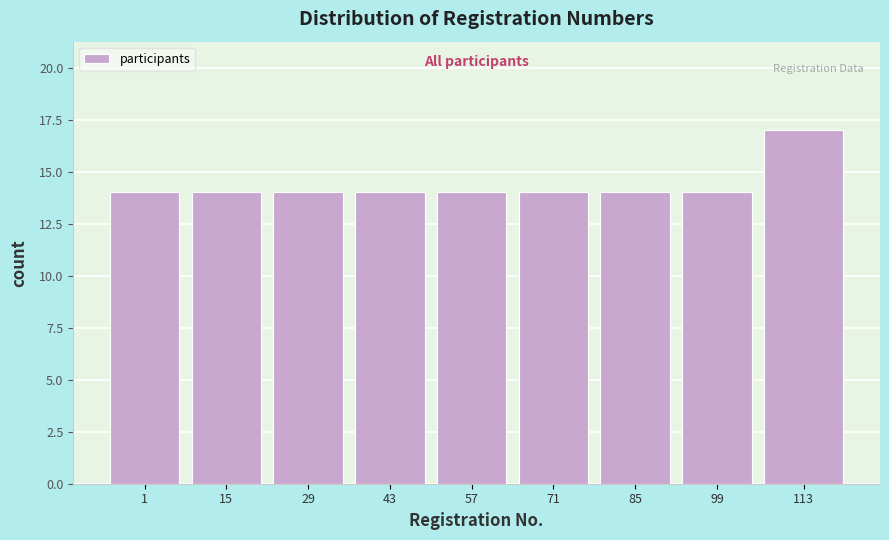

Reading left to right, extract all data points from this chart.

1=14	15=14	29=14	43=14	57=14	71=14	85=14	99=14	113=17